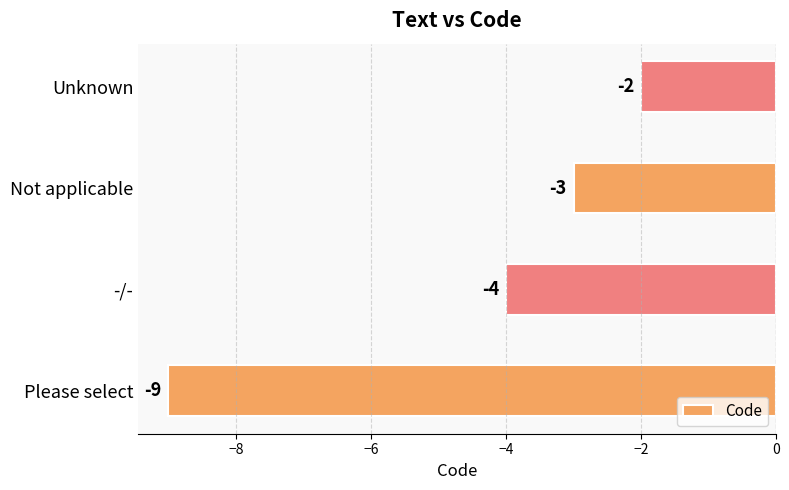

At which label is the value closest to -5?

-/-